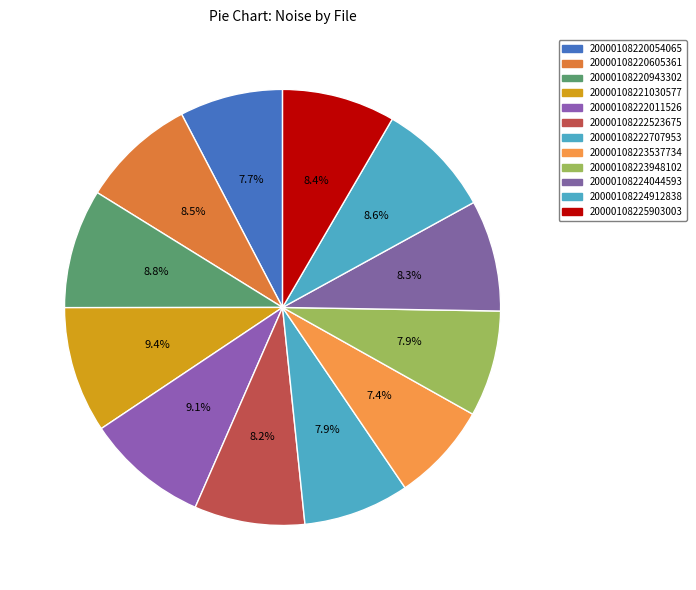

How many segments does this pie chart have?

12